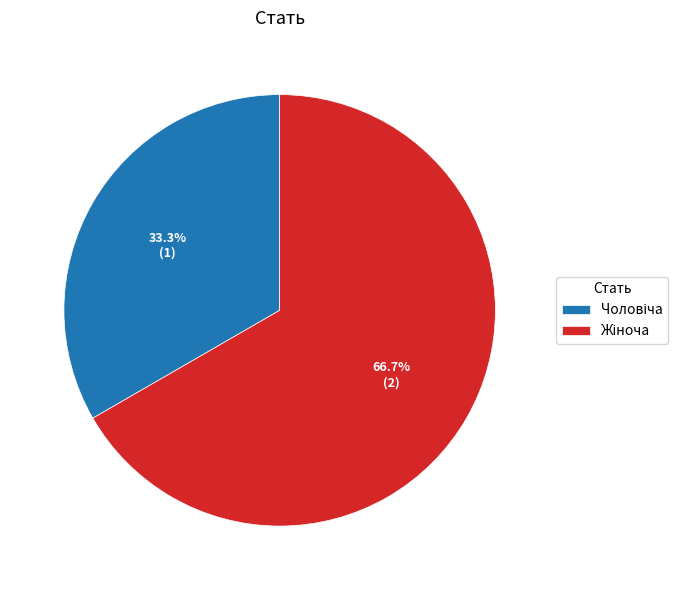

Is there a majority slice in this chart?

Yes